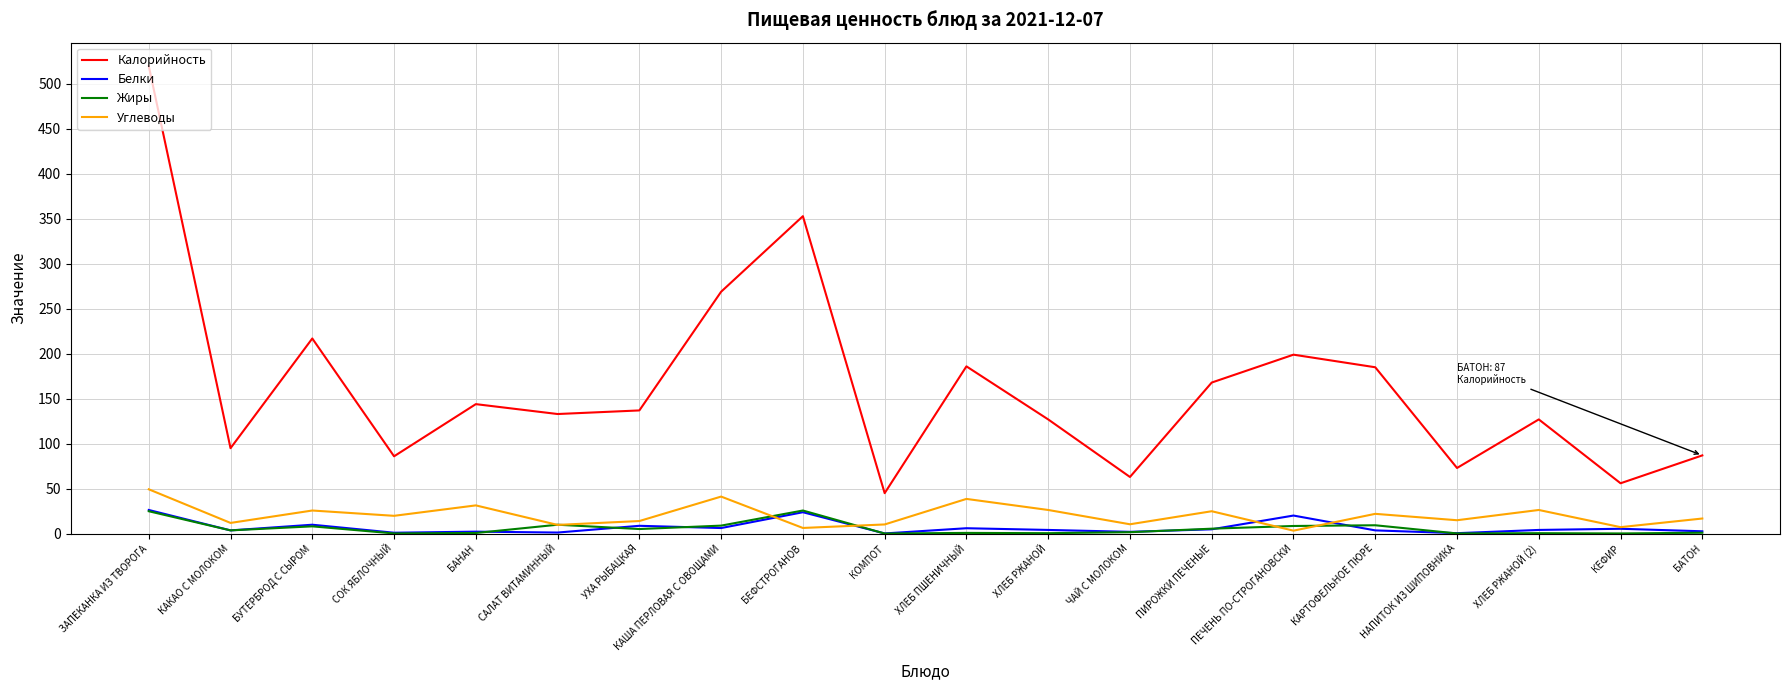

True or false: Белки has a value of 23.8 at БЕФСТРОГАНОВ.

True